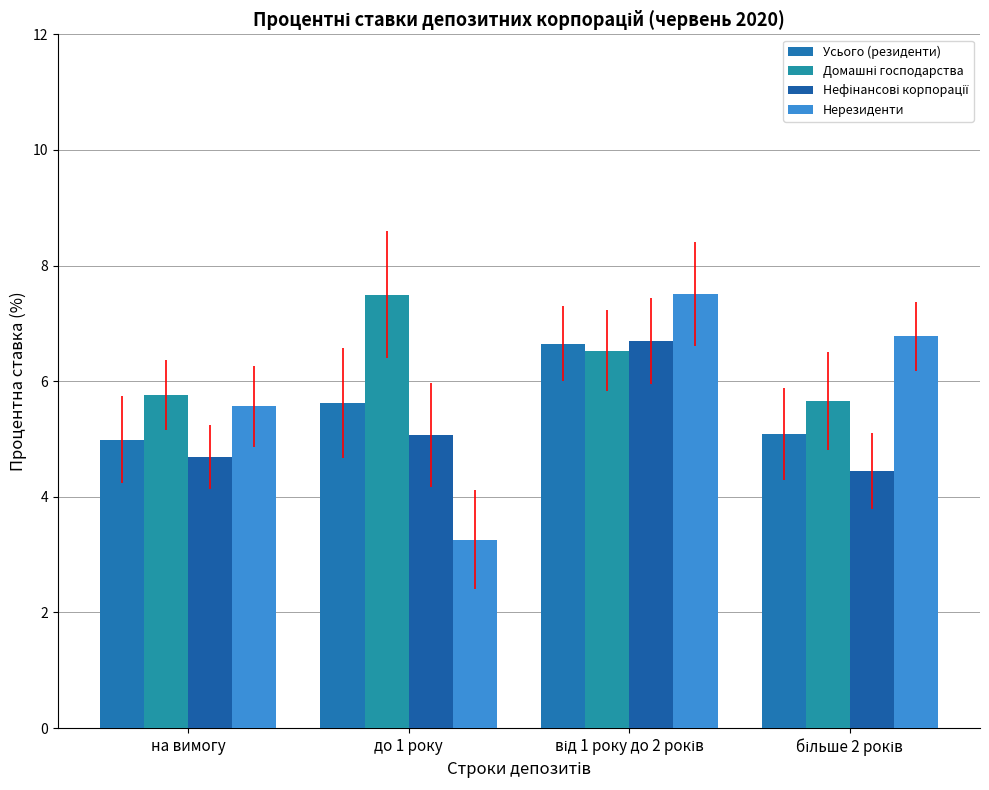

What is the difference between the highest and lowest values at на вимогу?

1.1